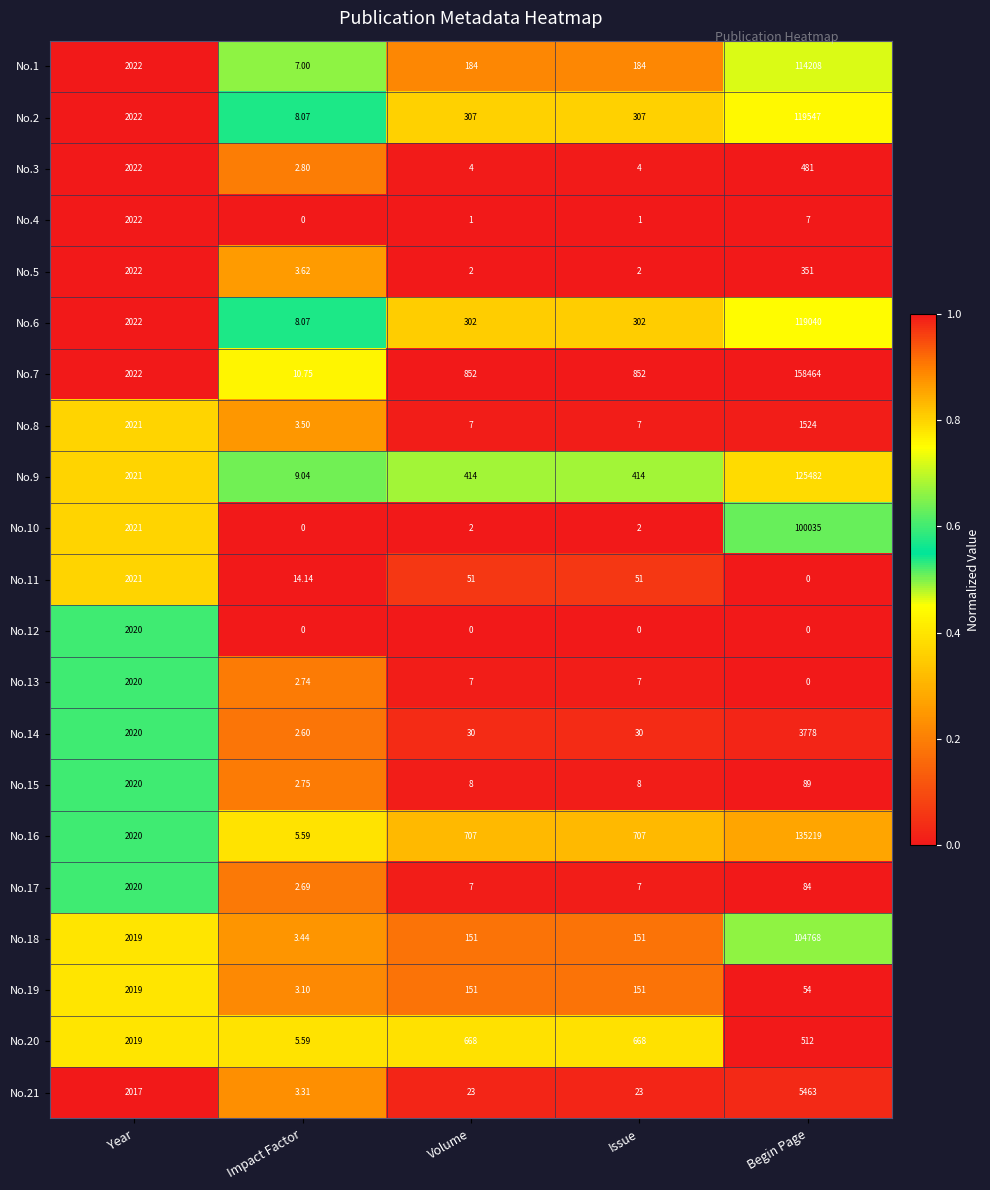

Is the value of No.10 at Issue greater than the value of No.7 at Begin Page?

No